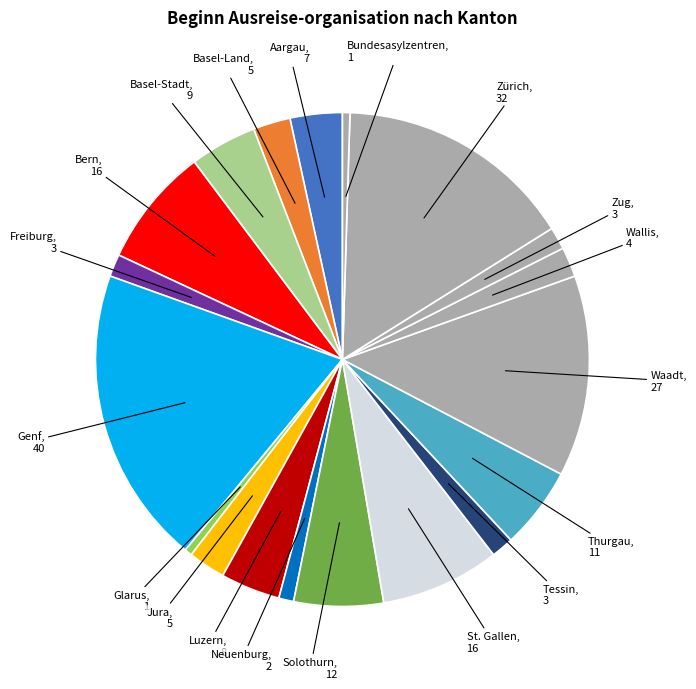

How many slices are in this pie chart?

19